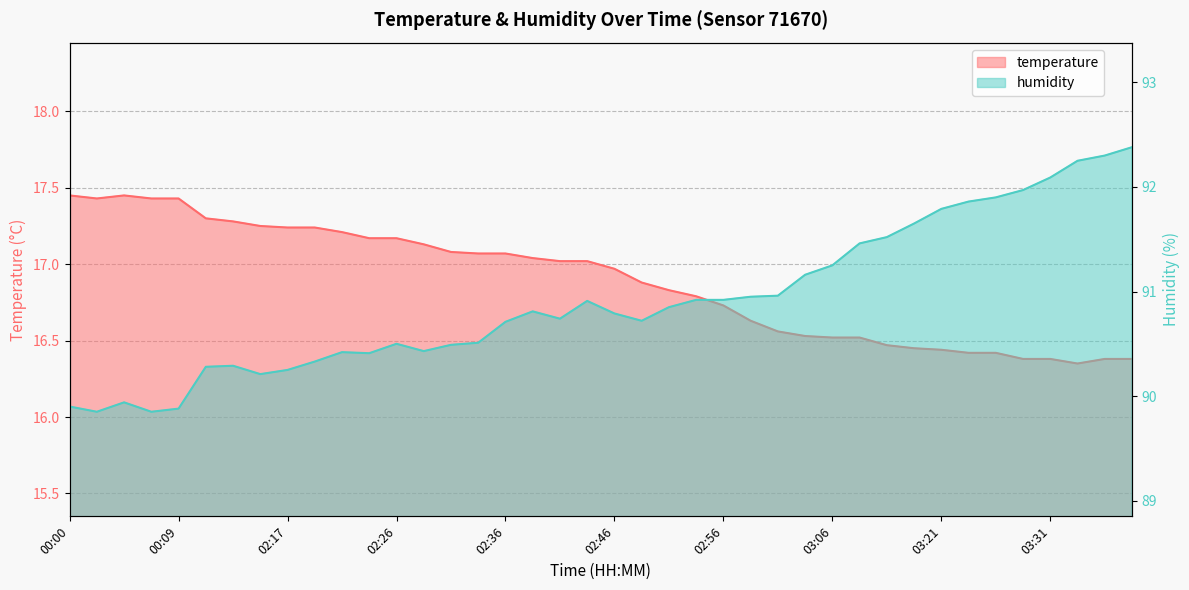

At which category is the sum across all series the highest?

03:38